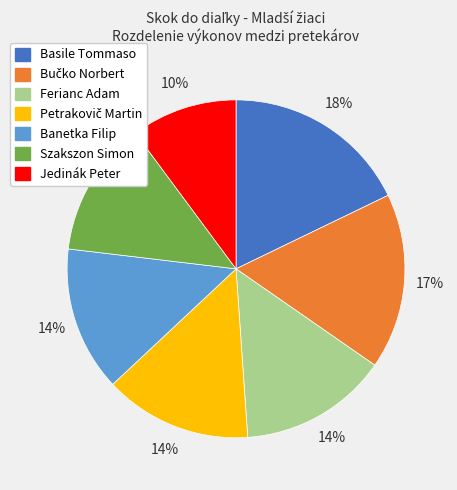

Is it true that Szakszon Simon is 13% of the pie?

True